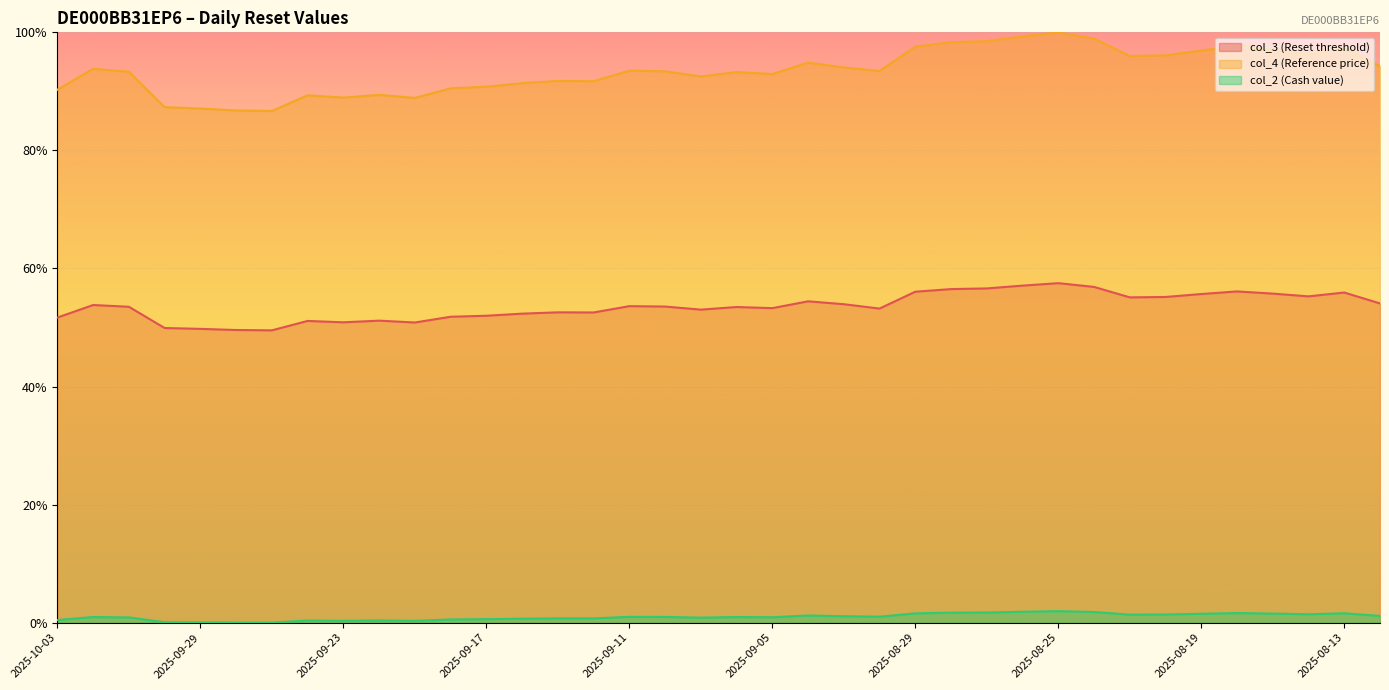

Which series has the widest spread of values?

col_4 (Reference price)